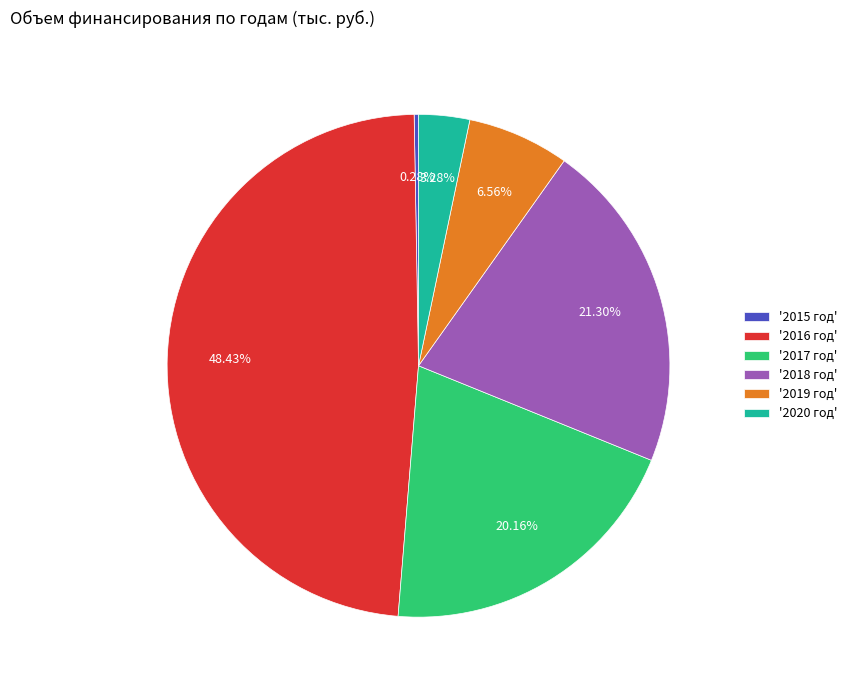

Is there any slice that represents more than half of the pie?

No